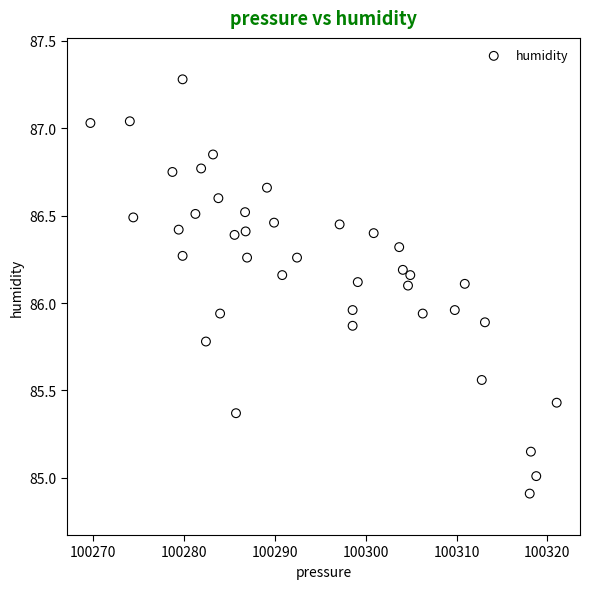

What is the range of Y values (max minus min)?

2.4